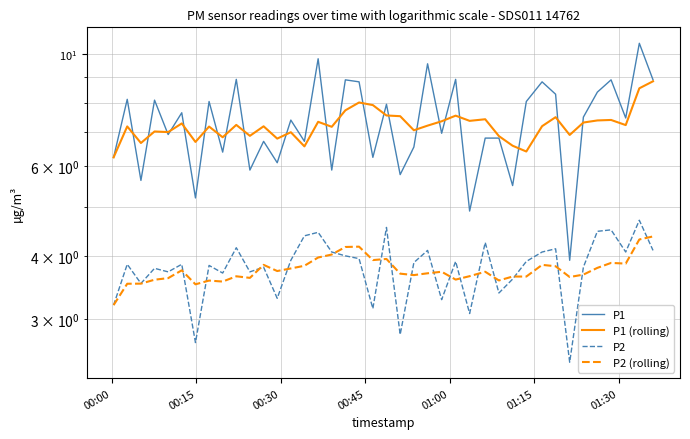

True or false: P1 and P2 cross at least once.

False